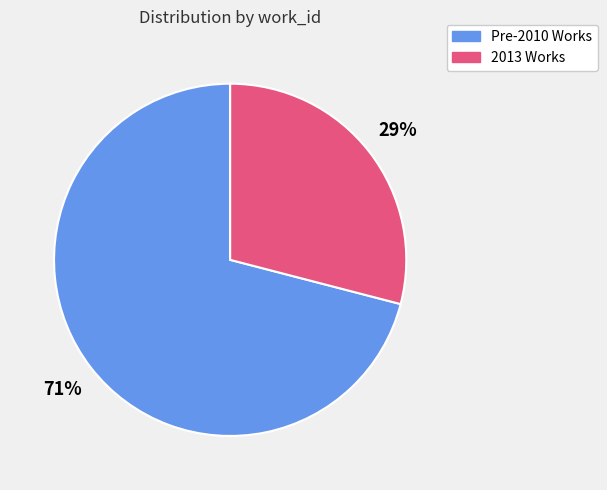

Is there a majority slice in this chart?

Yes